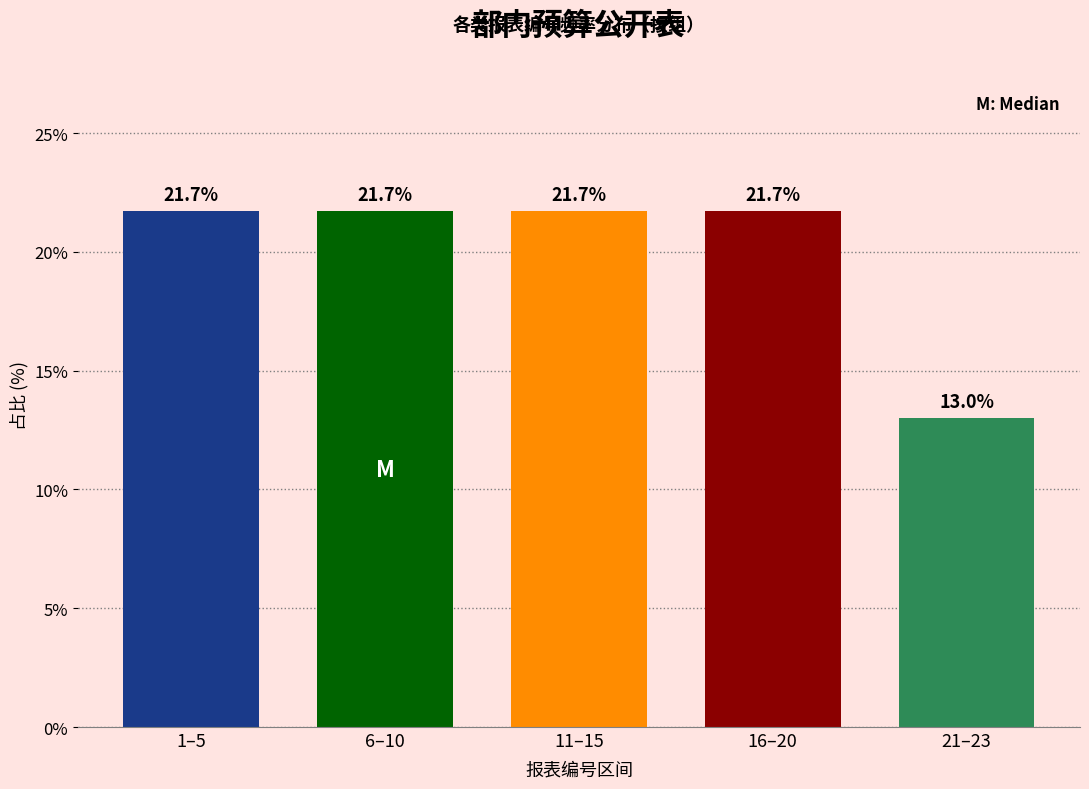

Reading left to right, extract all data points from this chart.

21.7	21.7	21.7	21.7	13.0